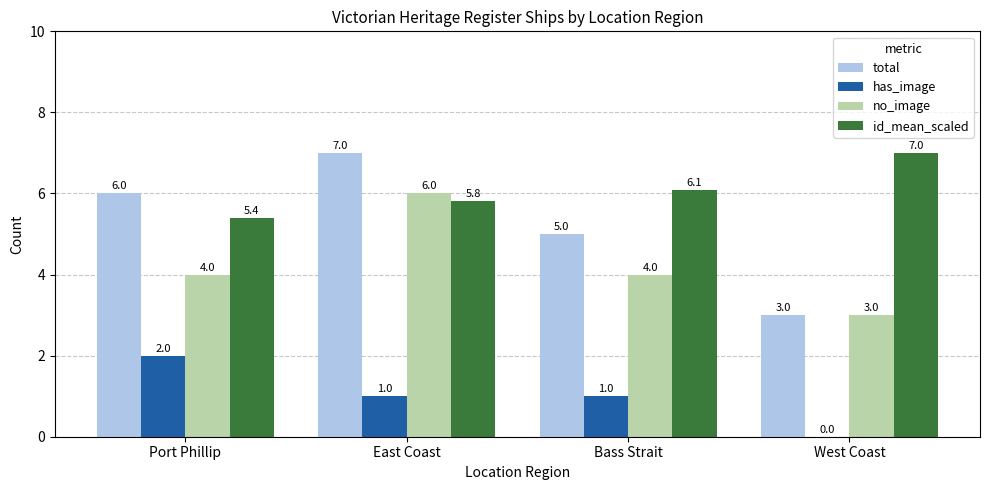

Which series has the largest total across all categories?

id_mean_scaled